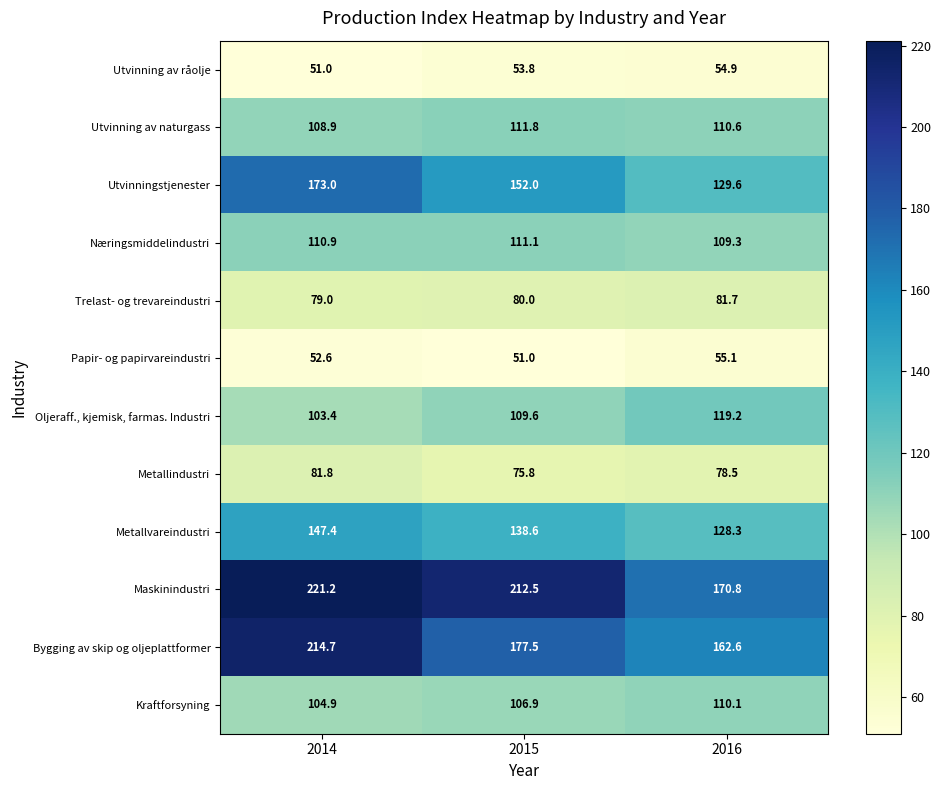

What is the greatest value displayed?

221.2